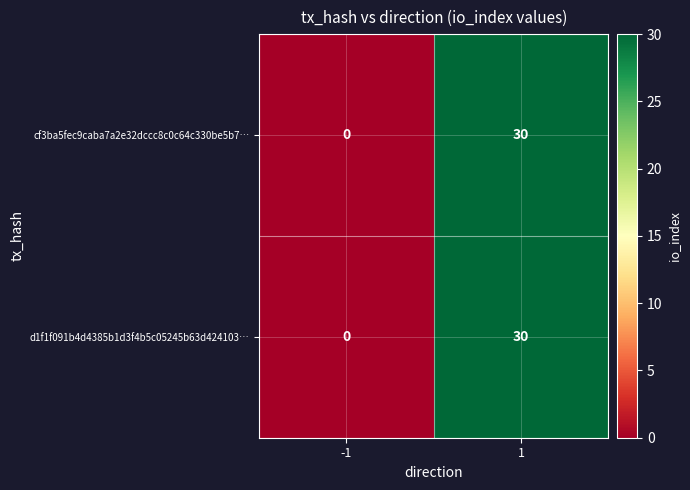

Reading left to right, what are all the values shown in this chart?

cf3ba5fec9caba7a2e32dccc8c0c64c330be5b7…: -1=0	1=30
d1f1f091b4d4385b1d3f4b5c05245b63d424103…: -1=0	1=30